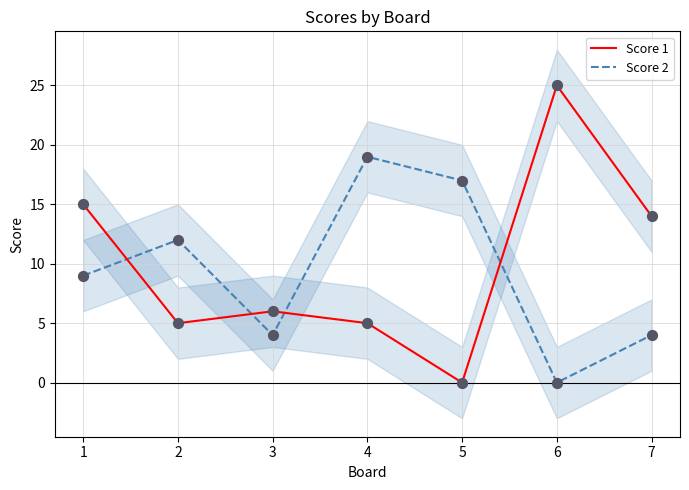

What is the total value across all series at 6?

25